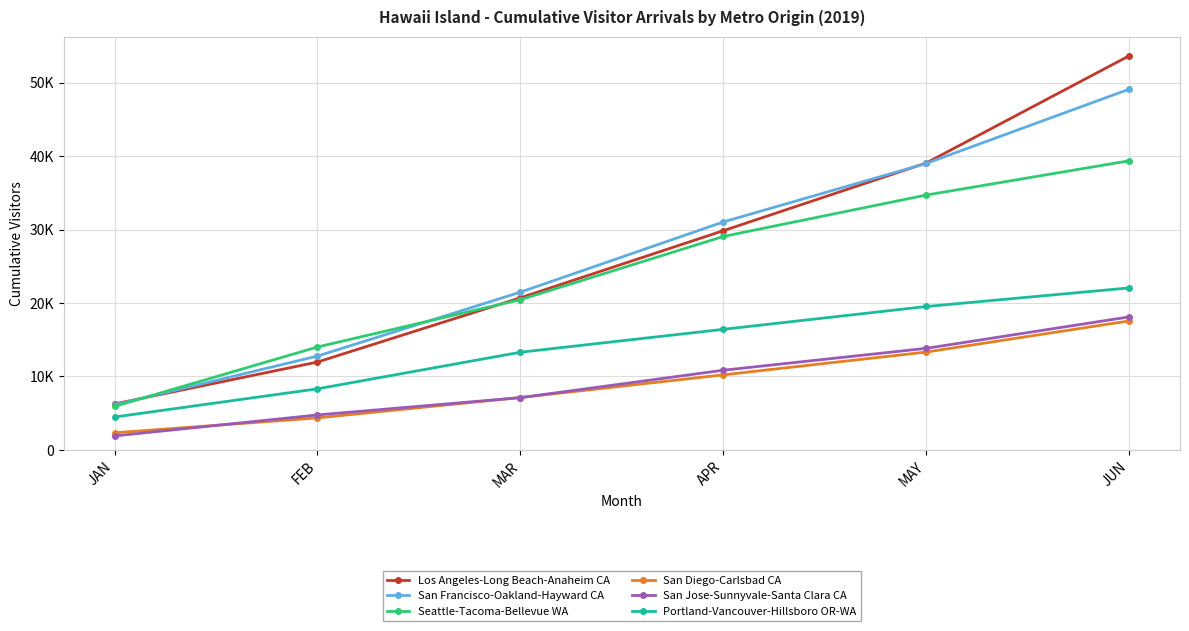

Which category has the lowest value across all series?

JAN